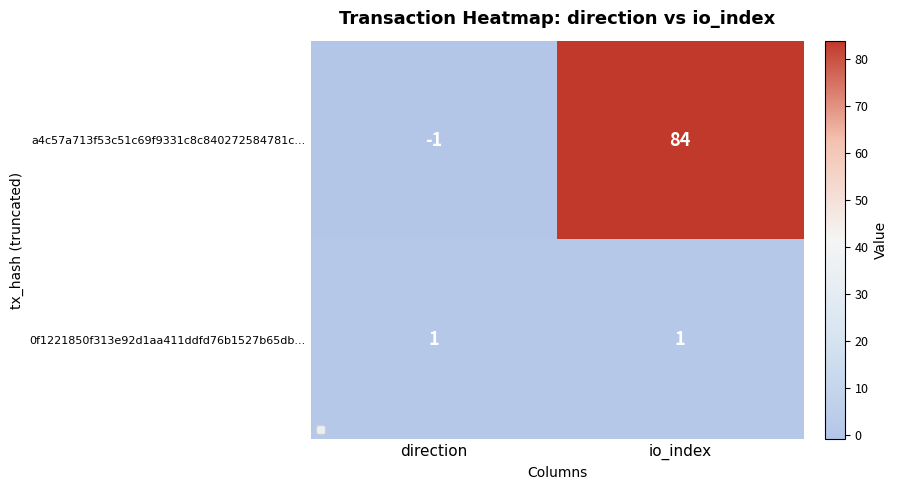

What is the difference between the highest and lowest values at direction?

2